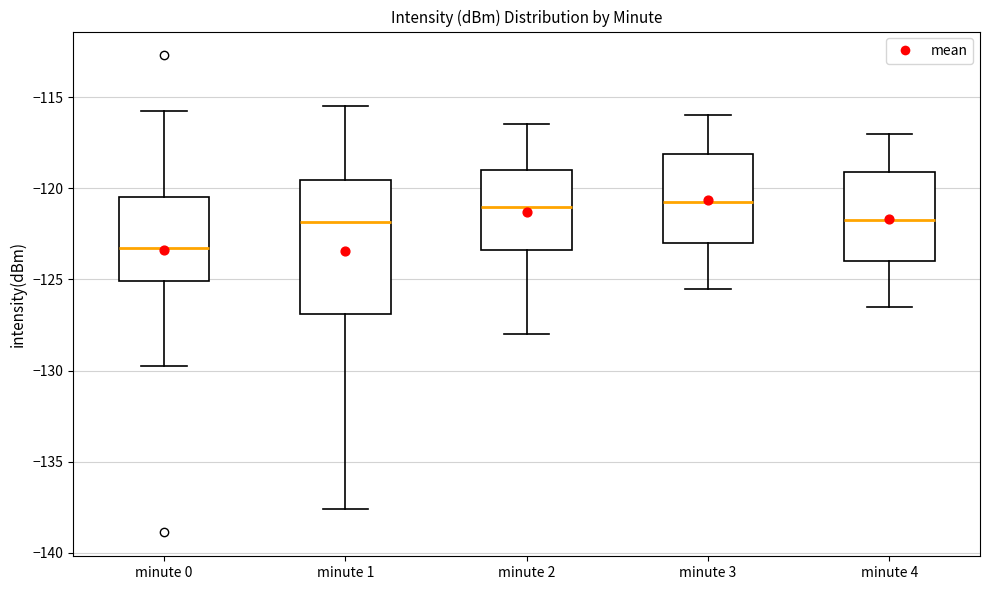

Reading left to right, read every box against the y-axis: the position of its median line, the range the box covers, and the ends of its whiskers. The values are not printed on the chart, so give them approximately, as read against the axis.

minute 0: median -123.5, box -125.0 to -120.5, whiskers -130.0 to -116.0
minute 1: median -122.0, box -127.0 to -119.5, whiskers -137.5 to -115.5
minute 2: median -121.0, box -123.5 to -119.0, whiskers -128.0 to -116.5
minute 3: median -120.5, box -123.0 to -118.0, whiskers -125.5 to -116.0
minute 4: median -121.5, box -124.0 to -119.0, whiskers -126.5 to -117.0